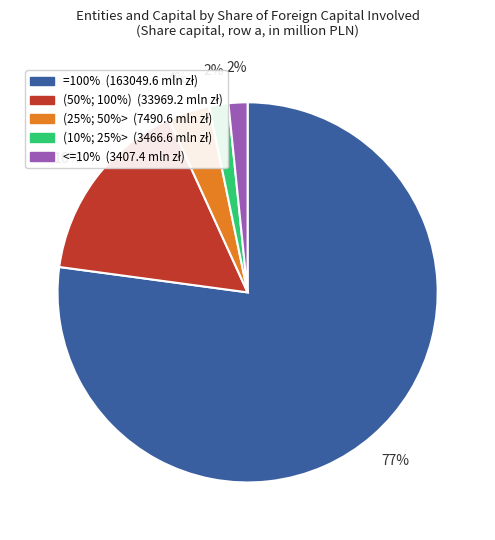

How many segments does this pie chart have?

5